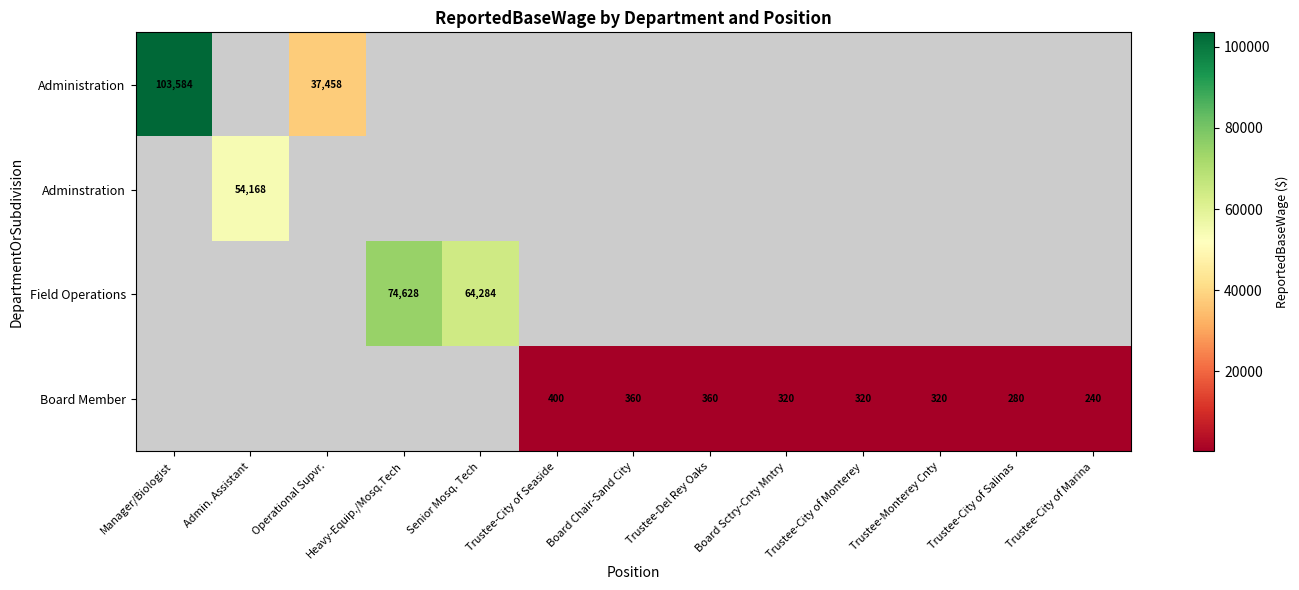

Is it true that Administration equals 62587 at Operational Supvr.?

False